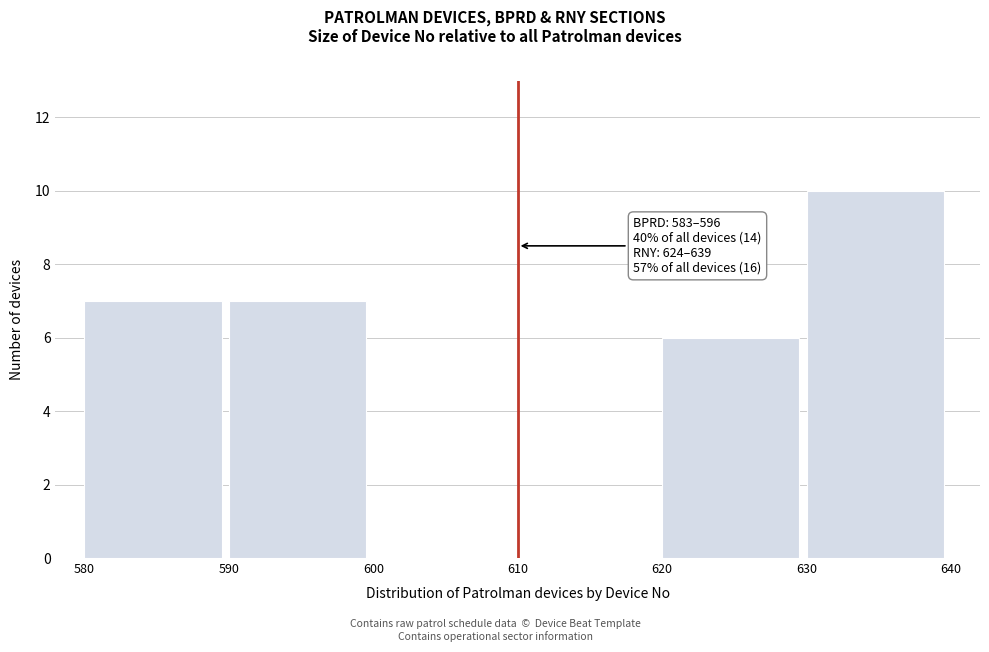

Which range on the x-axis has the tallest bar?

630 to 640